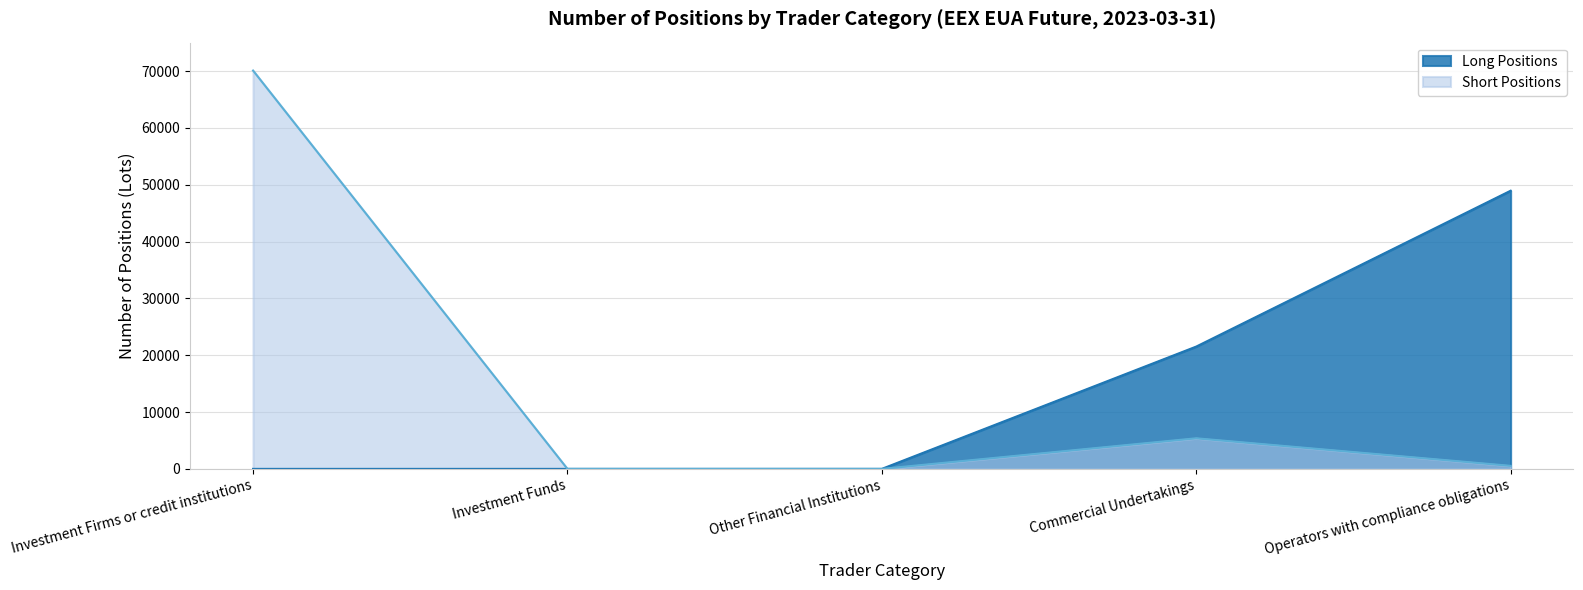

True or false: Short Positions and Long Positions cross at least once.

False